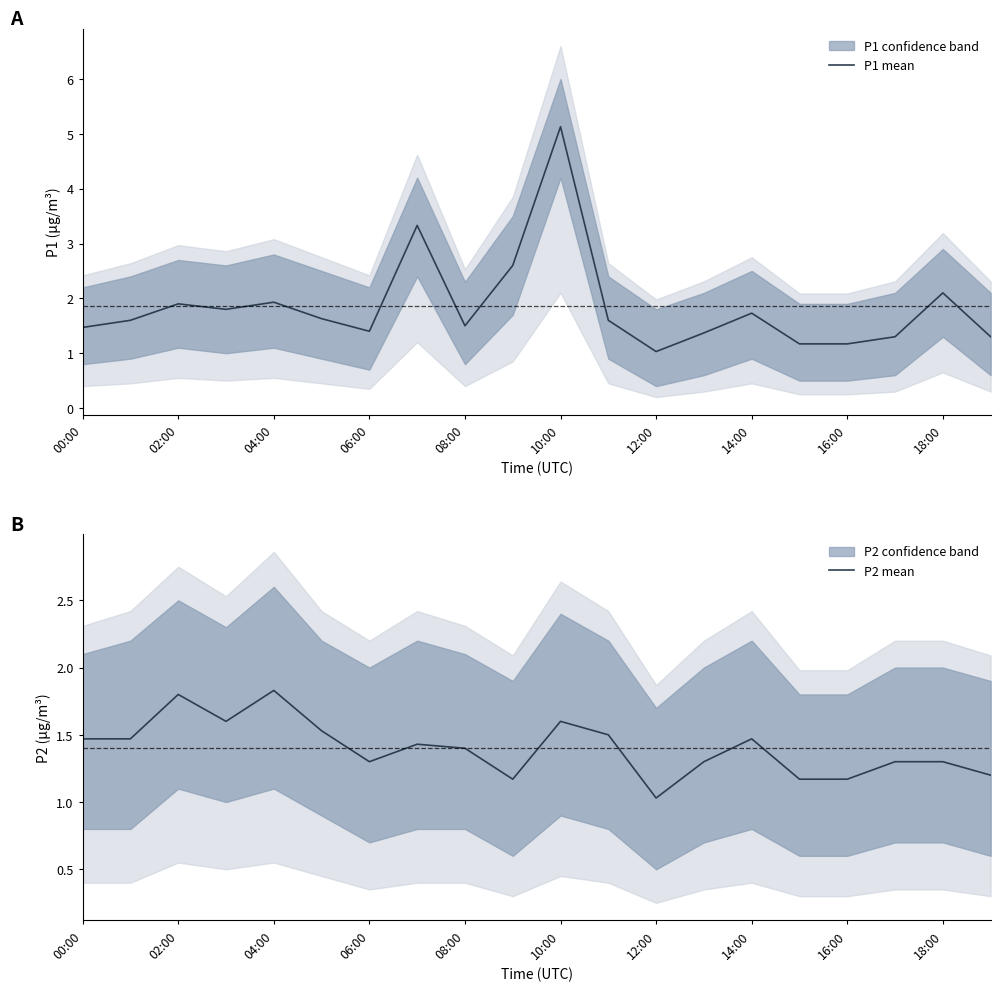

At which label does P2 mean reach its peak?

04:00